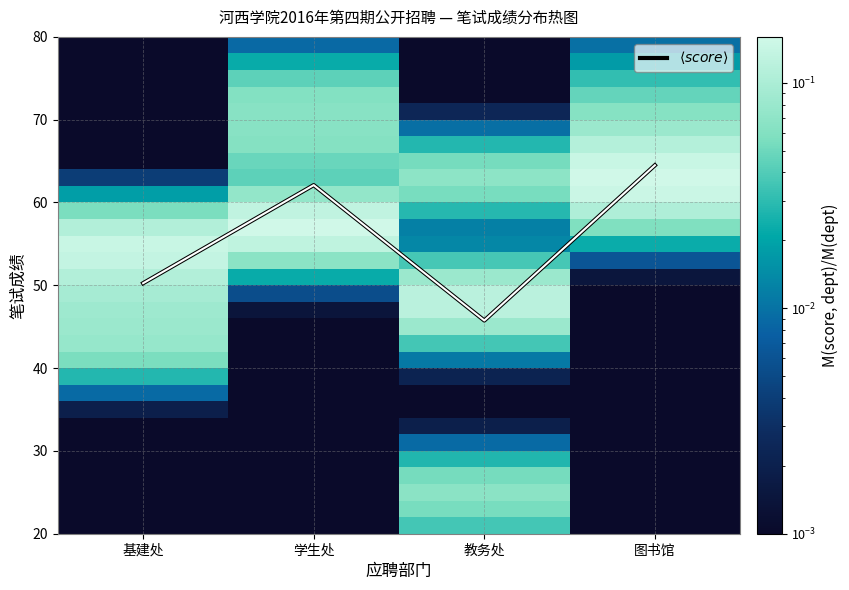

Which series changed the most between 学生处 and 教务处?

$\langle score \rangle$